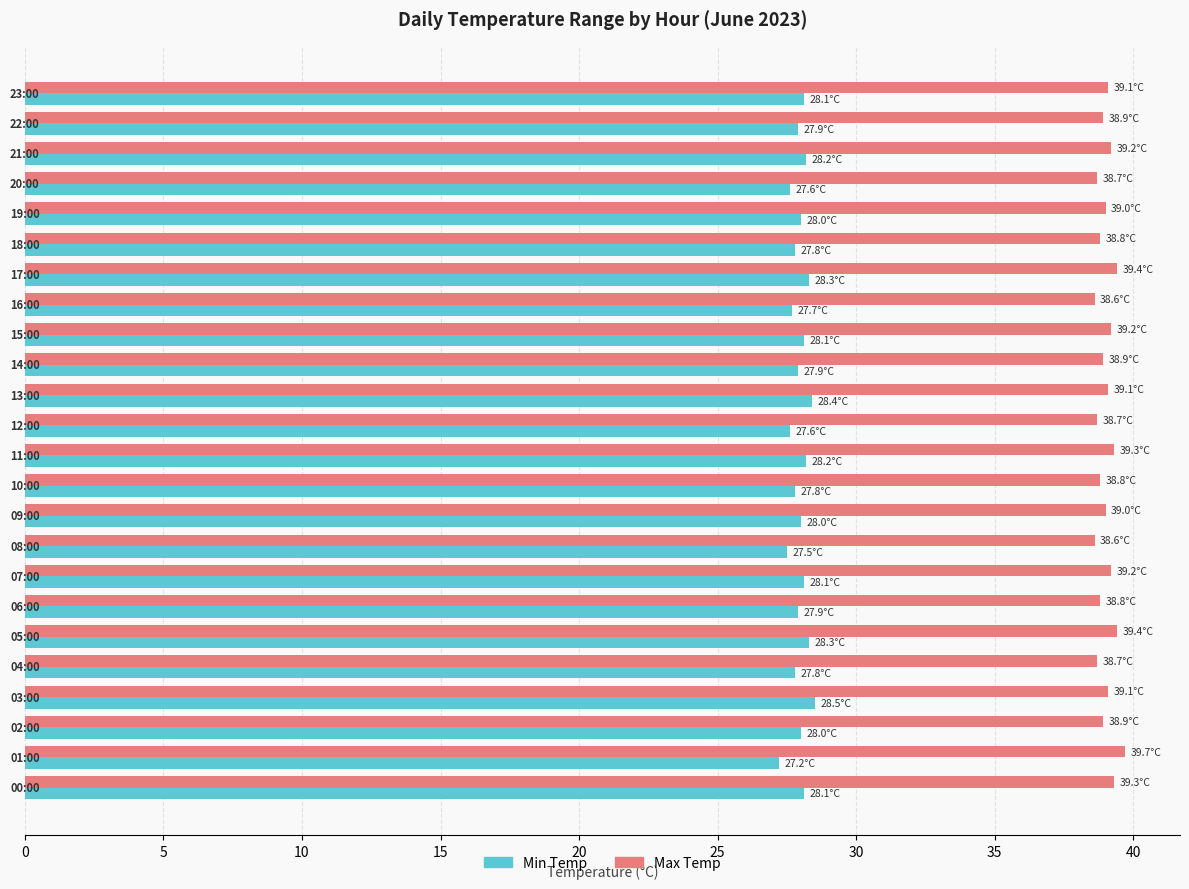

What is the average value of the Min Temp series?

28.0